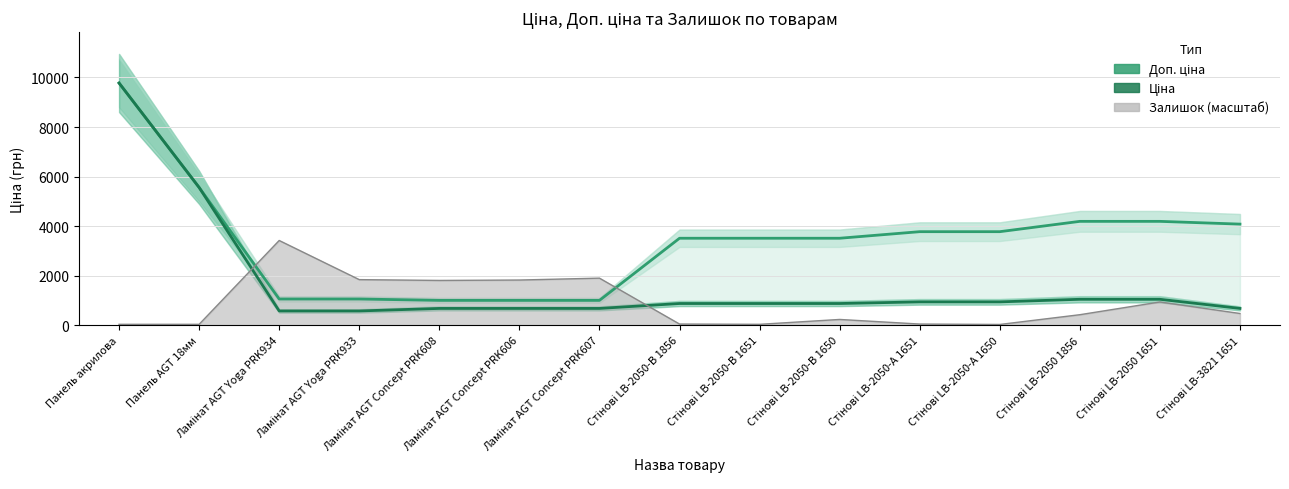

What is the sum of all Ціна values?

25831.1